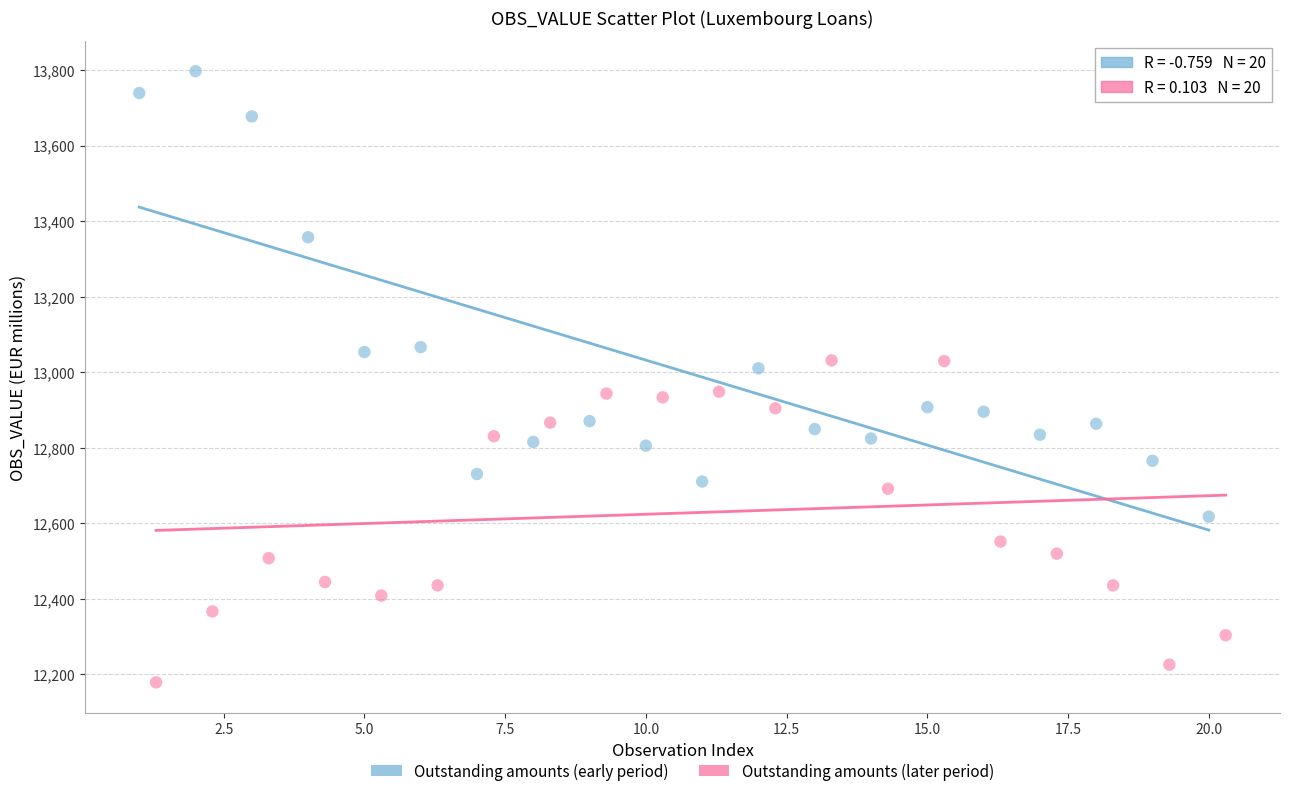

Which series contains the lowest Y value?

Outstanding amounts (later period)